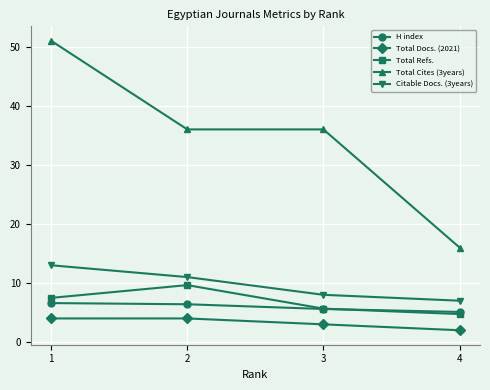

Is the value of Total Docs. (2021) at 3 greater than the value of Citable Docs. (3years) at 1?

No